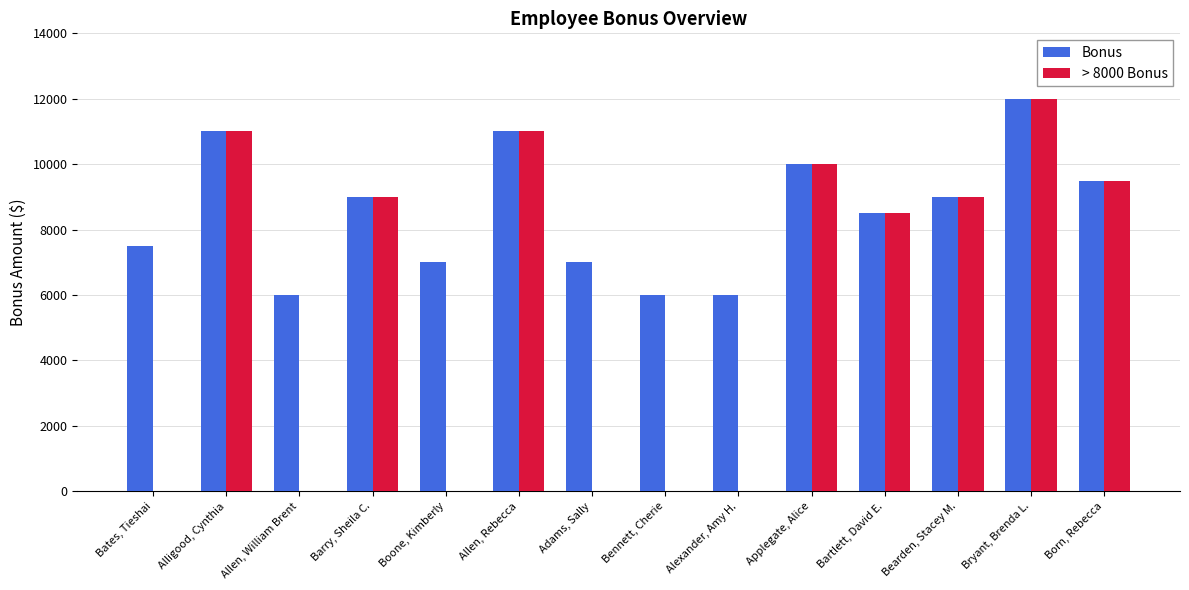

Is the value of > 8000 Bonus at Bates, Tieshai greater than the value of Bonus at Adams, Sally?

No